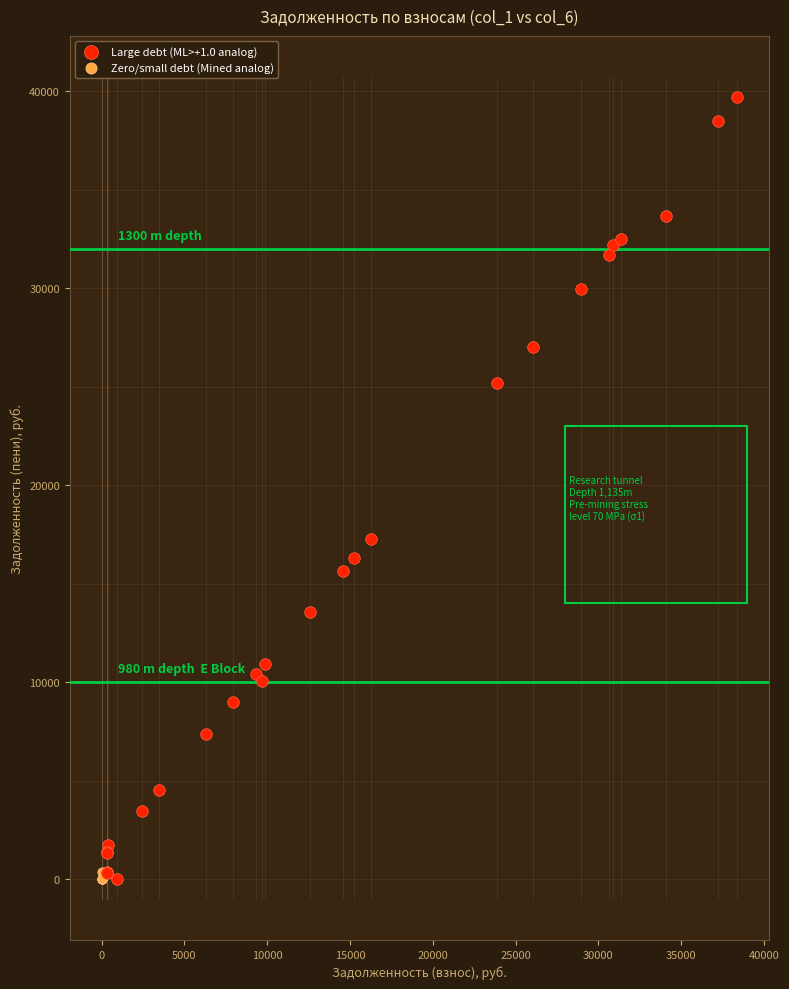

Which series has the widest spread of Y values?

Large debt (ML>+1.0 analog)